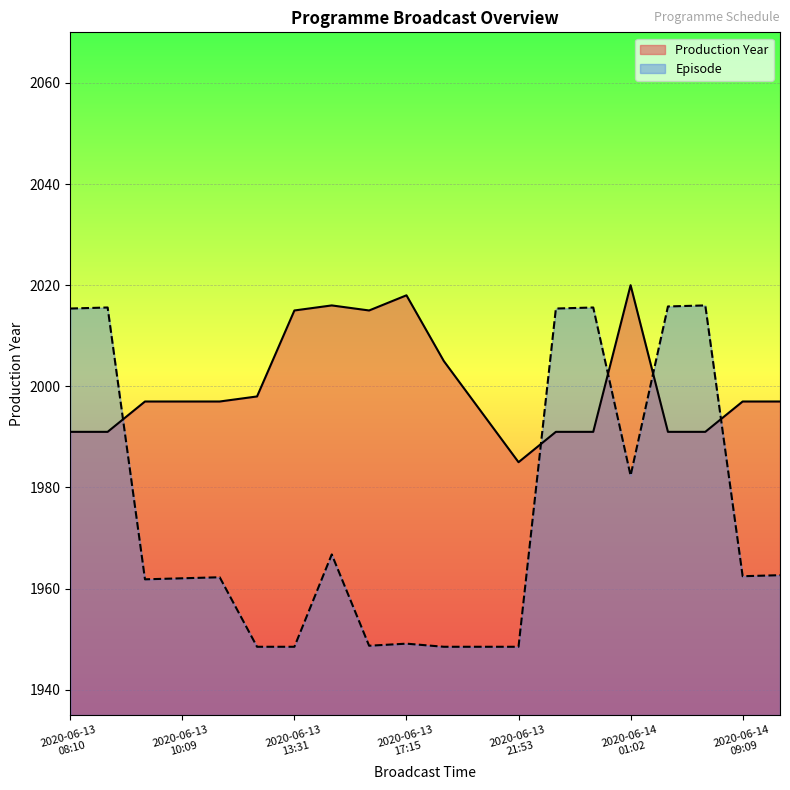

Where does the Production Year series first go above 1997?

2020-06-13 11:52